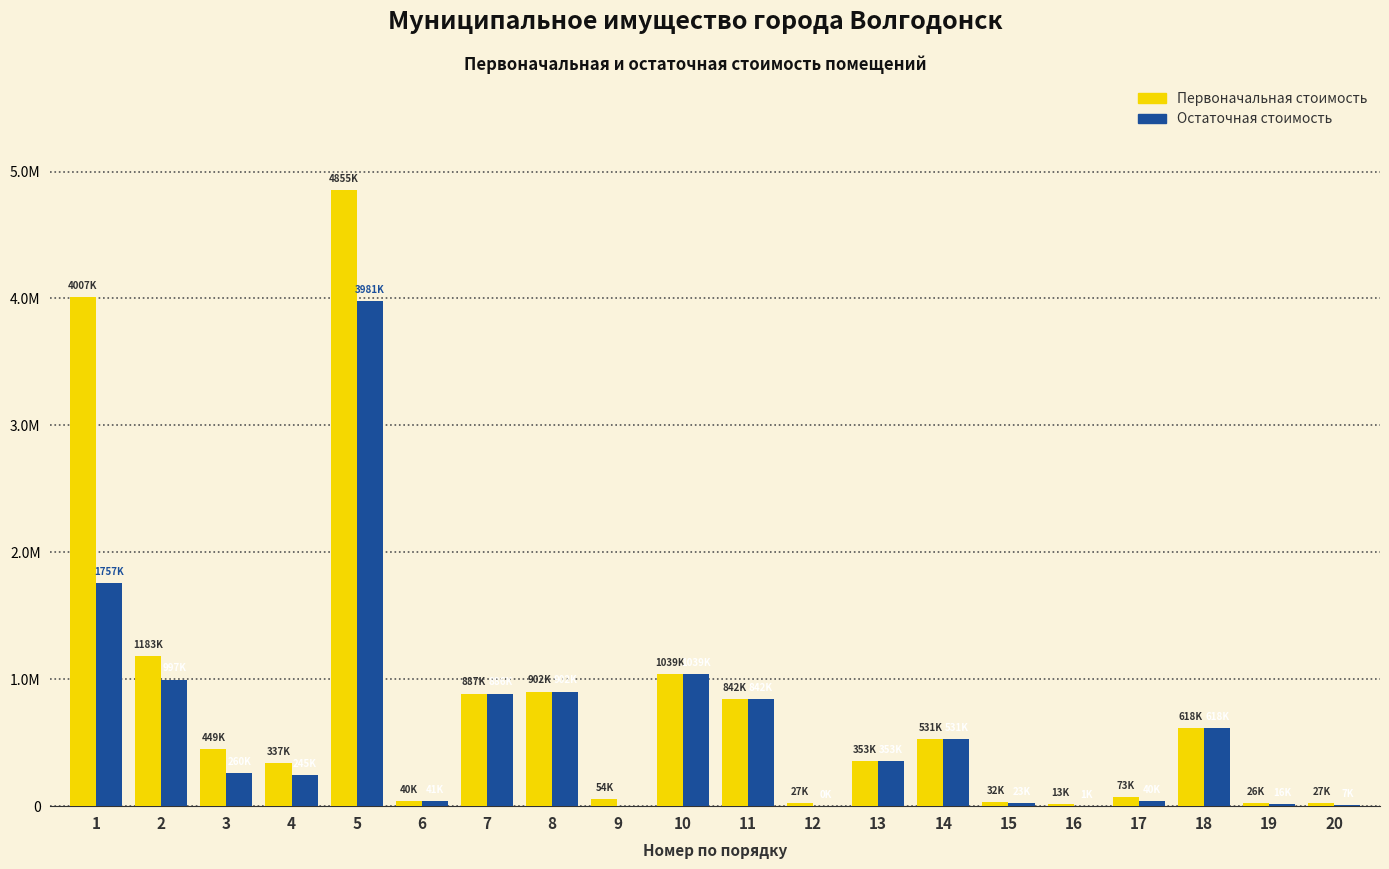

Are the bars grouped side by side (vs. stacked)?

Yes